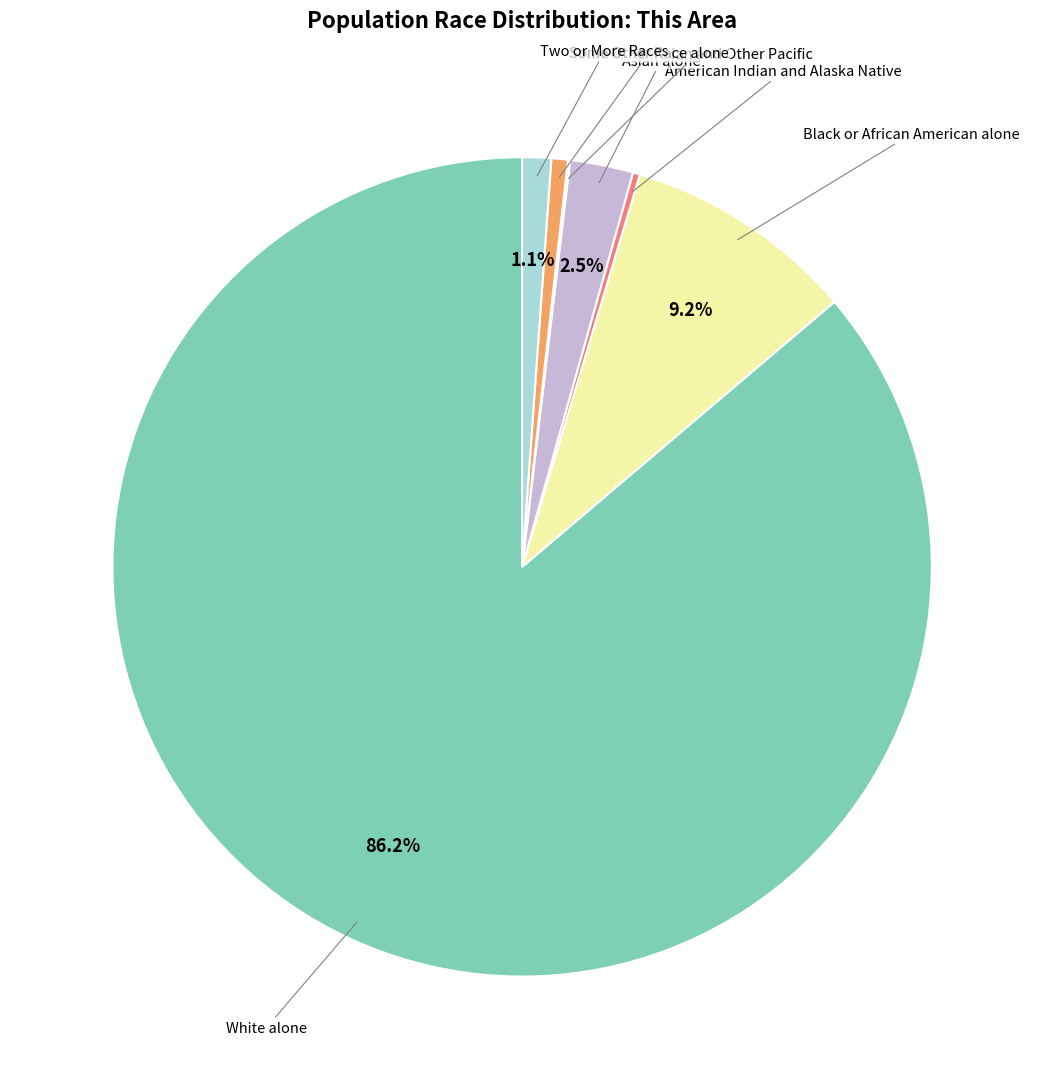

Is there any slice that represents more than half of the pie?

Yes